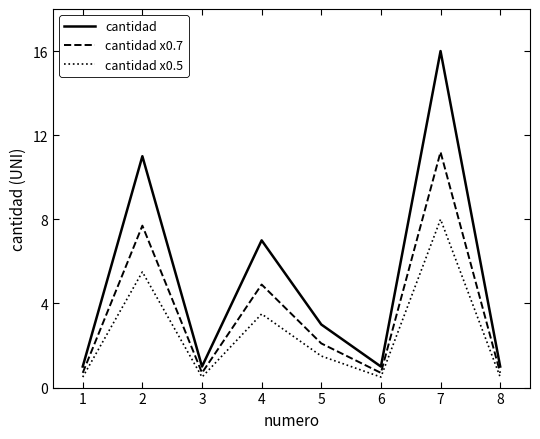

What is the difference between the second highest and second lowest values in the cantidad x0.7 series?

7.0